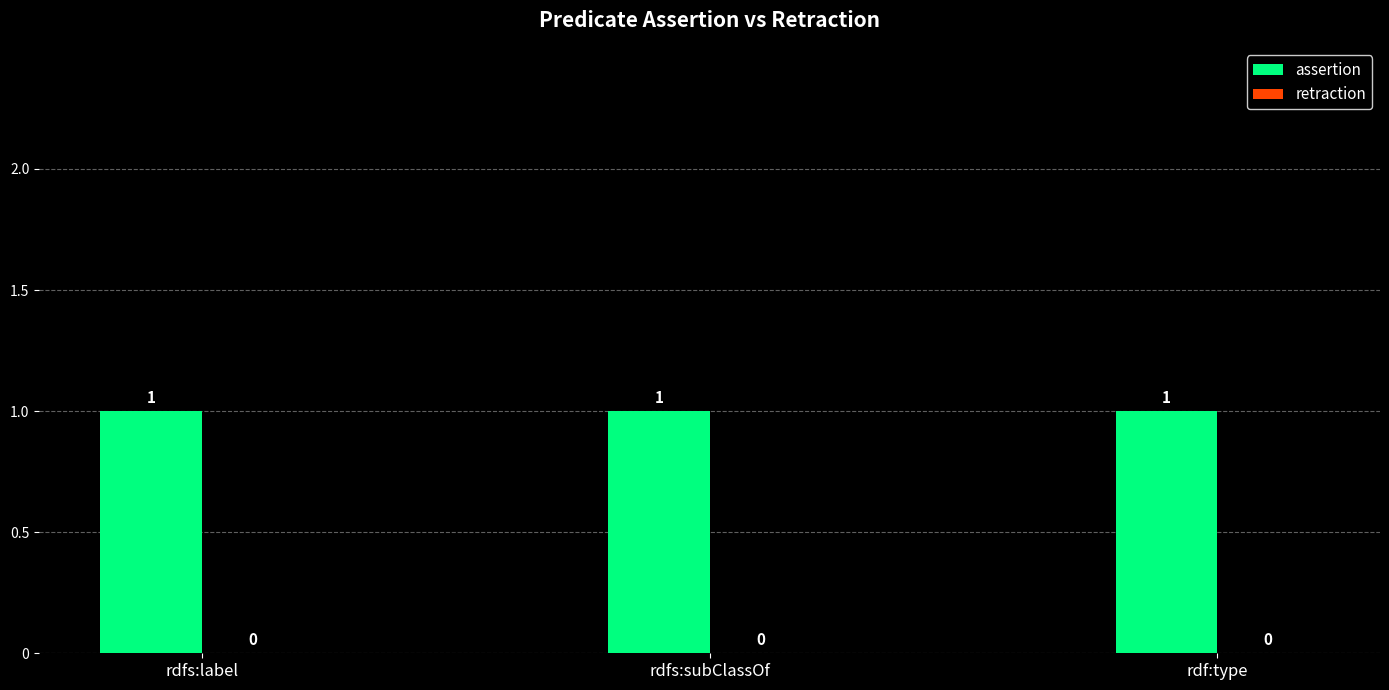

Reading right to left, transcribe all the data shown in this chart.

assertion: rdf:type=1	rdfs:subClassOf=1	rdfs:label=1
retraction: rdf:type=0	rdfs:subClassOf=0	rdfs:label=0